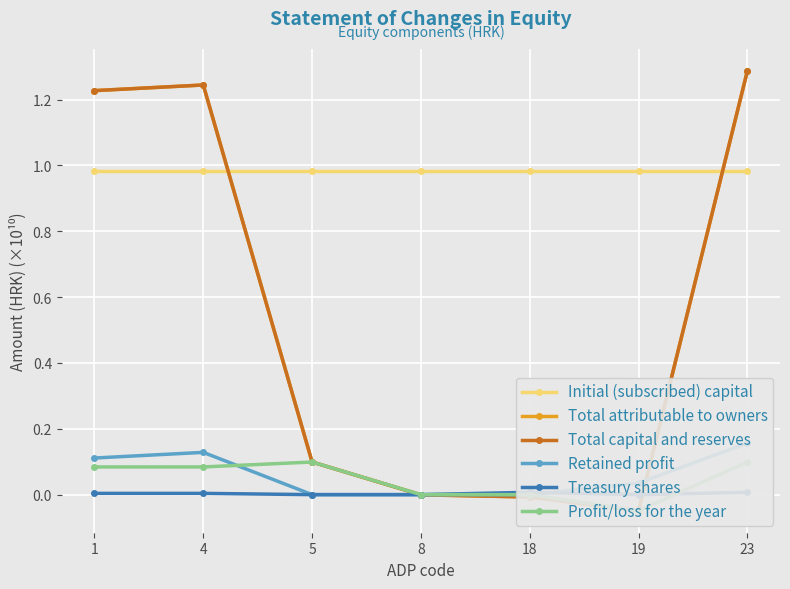

How many interior local valleys does the Profit/loss for the year series have?

1